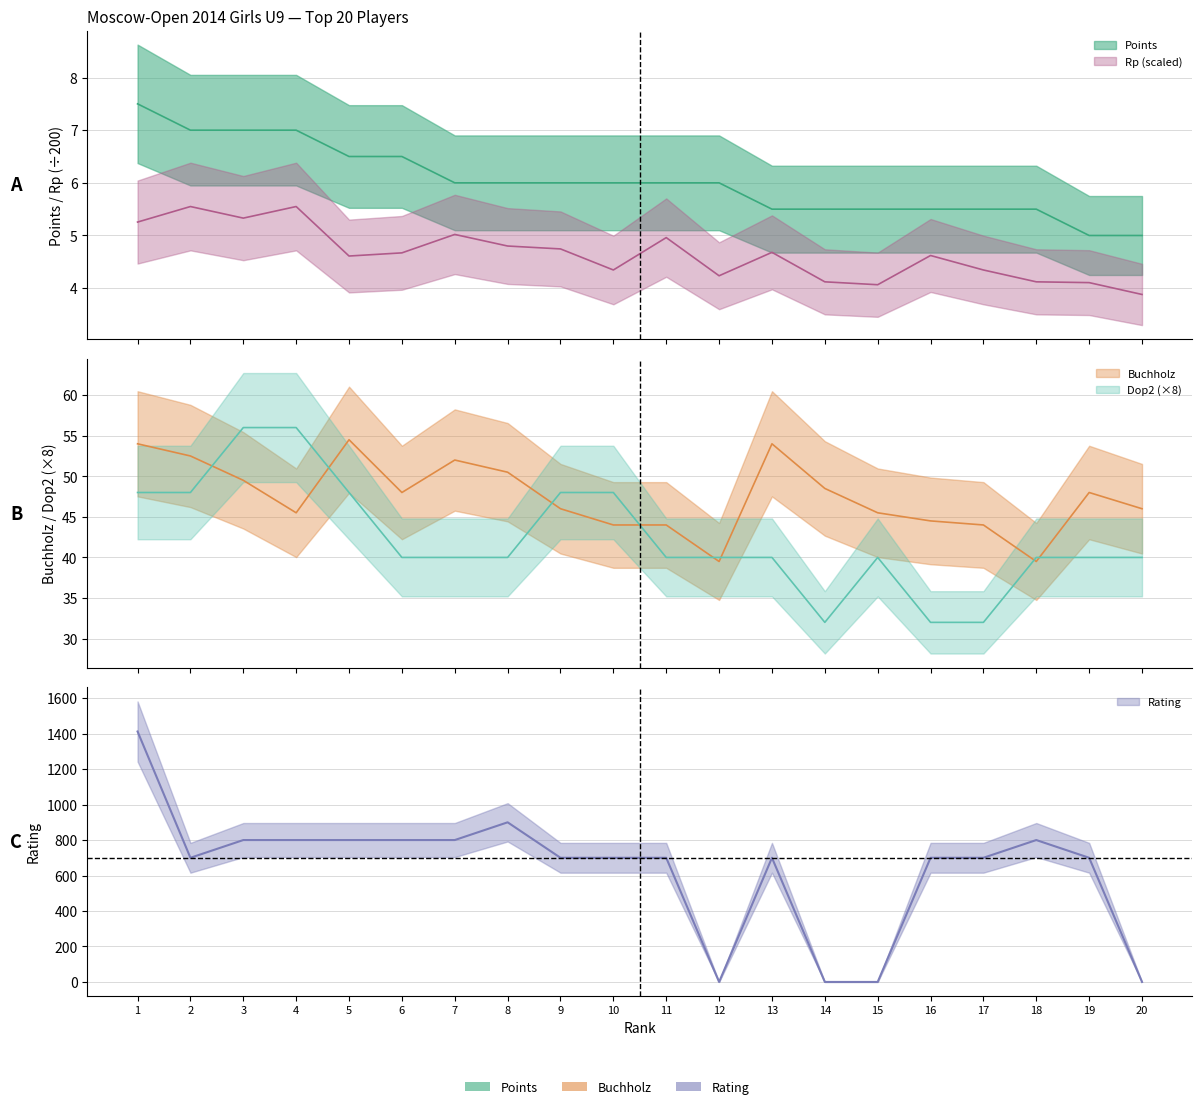

Is it true that Points equals 1.5 at 16?

False